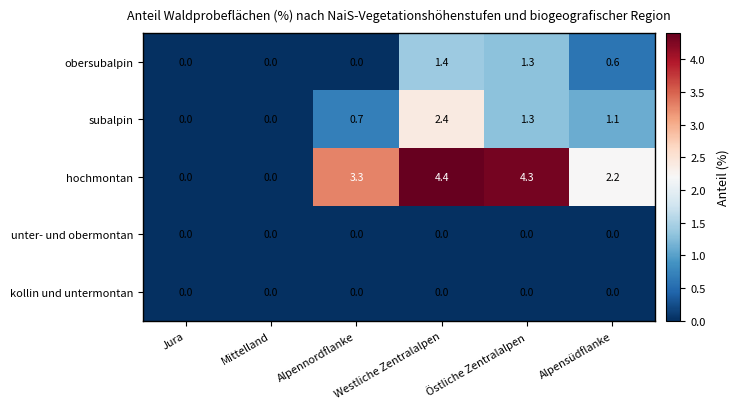

True or false: obersubalpin has a value of 0.6 at Alpensüdflanke.

True